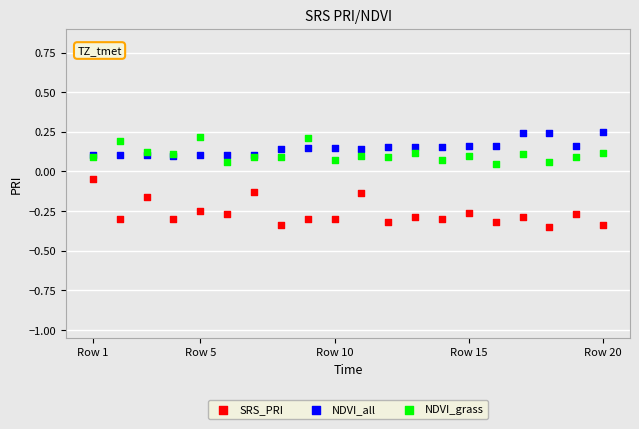

Which series contains the highest Y value?

NDVI_all